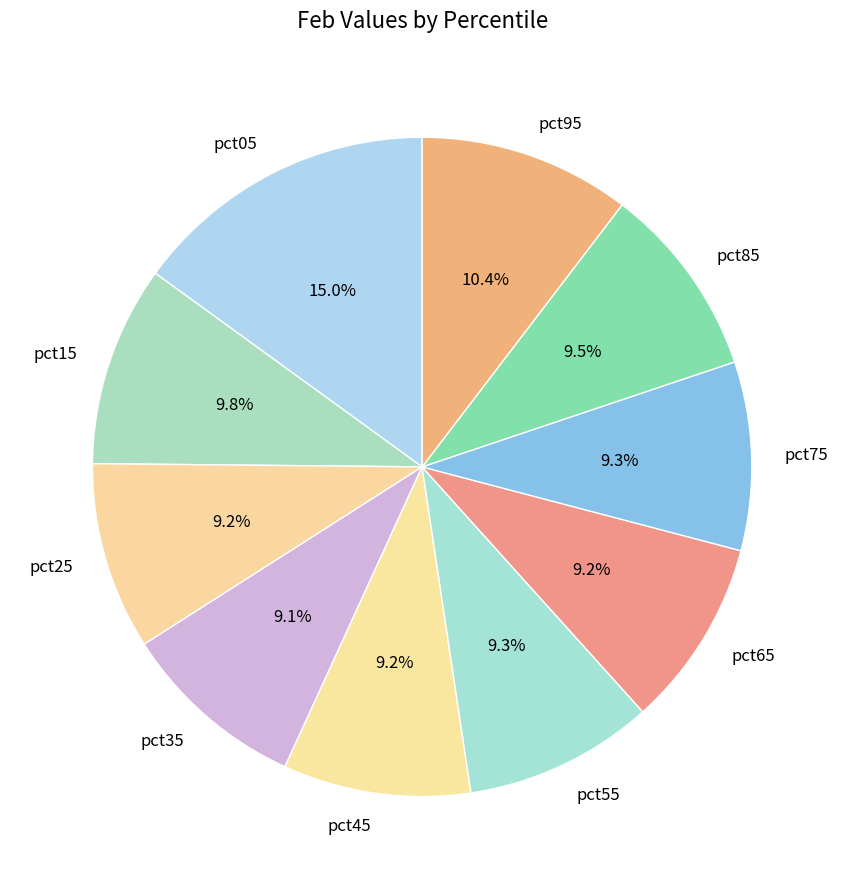

Is pct75 the majority of the pie?

No